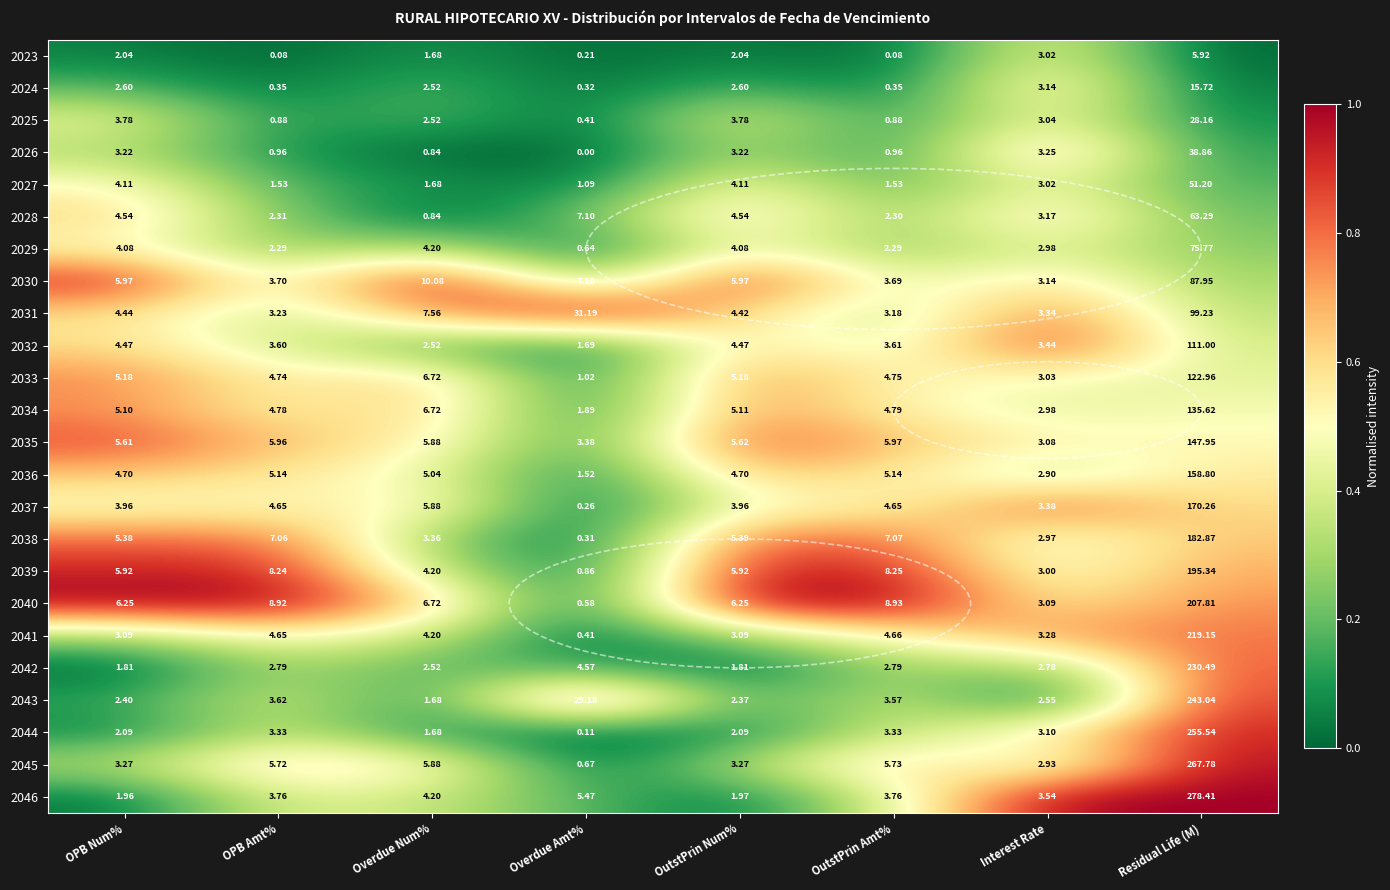

Which label corresponds to the smallest value in the chart?

Overdue Amt%